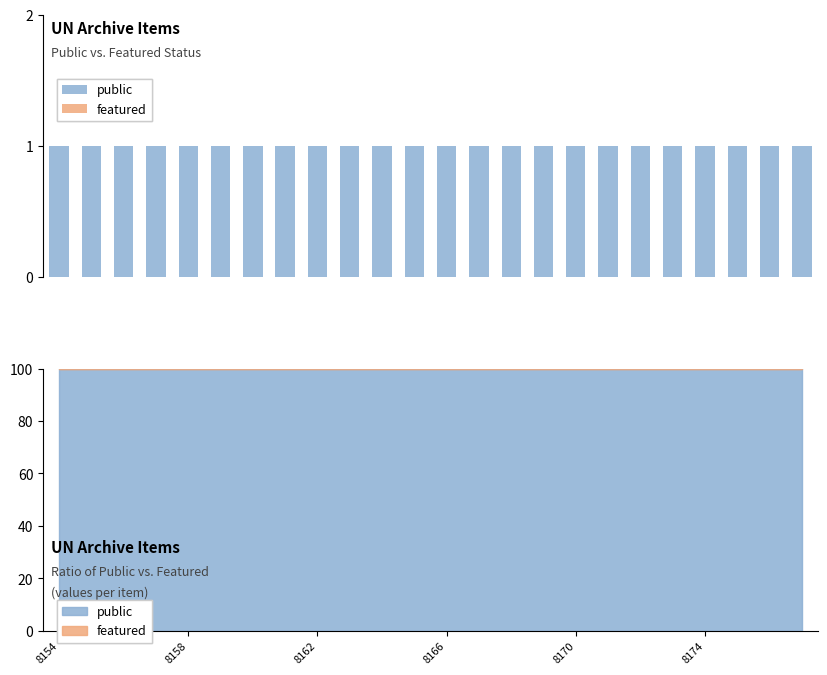

Which series changed the most between 8158 and 8162?

public